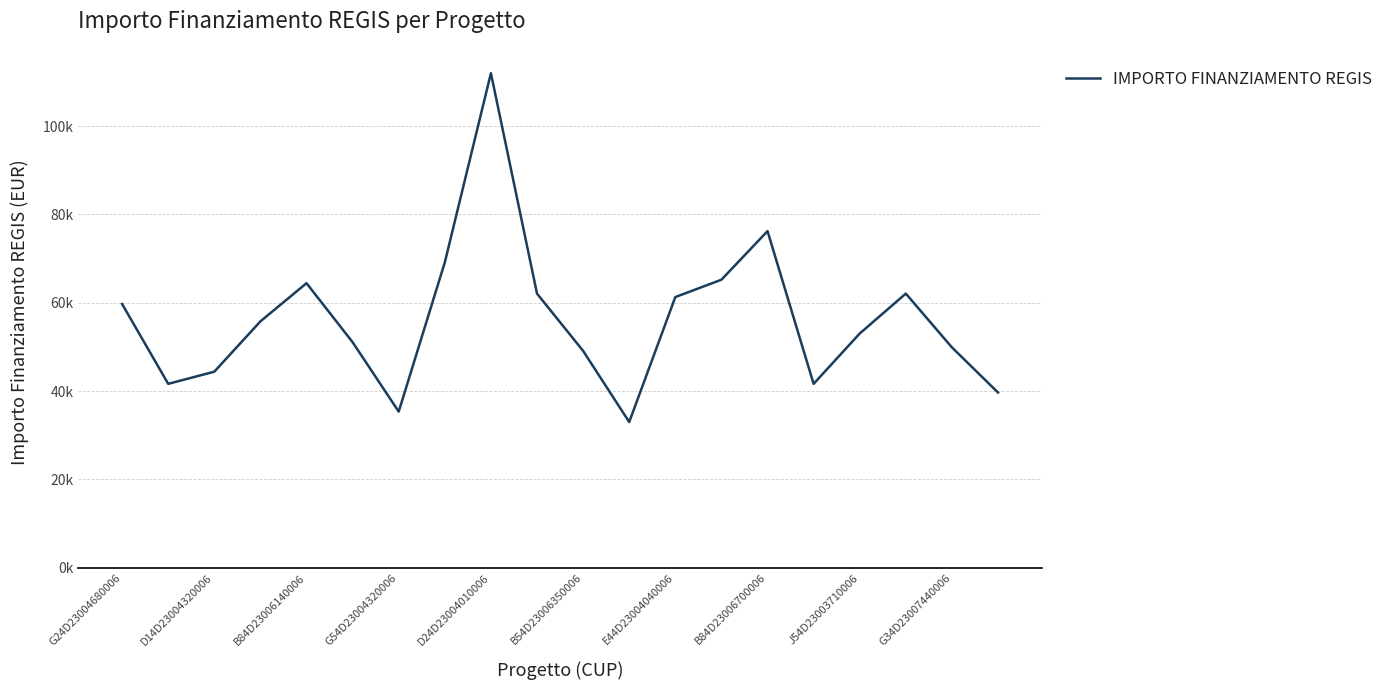

Is this an area chart (filled region under the line)?

No